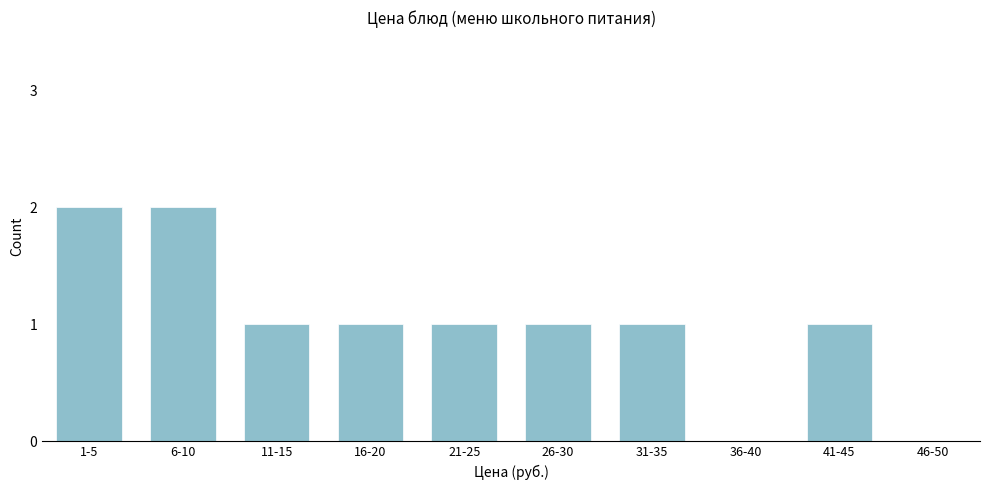

Reading right to left, what are all the values shown in this chart?

46-50=0	41-45=1	36-40=0	31-35=1	26-30=1	21-25=1	16-20=1	11-15=1	6-10=2	1-5=2